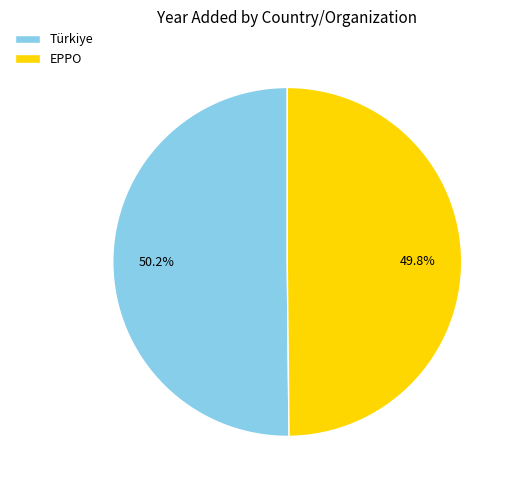

Approximately how many times larger is the value at EPPO compared to Türkiye?

1.0